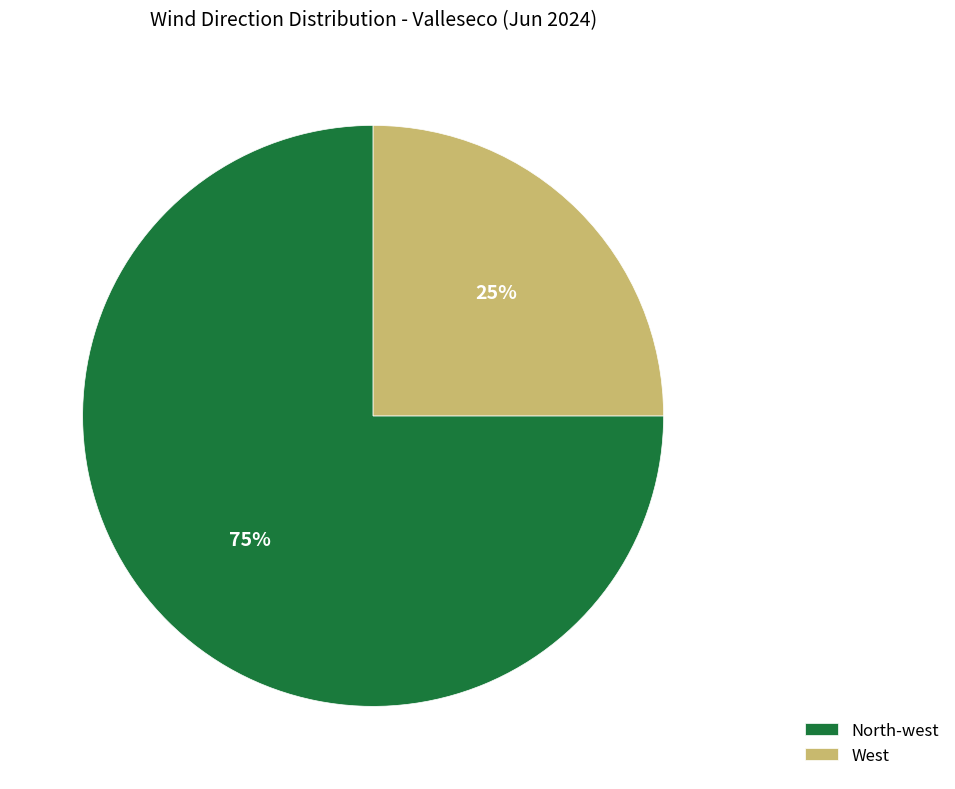

Combined, do West and North-west account for over 50%?

Yes